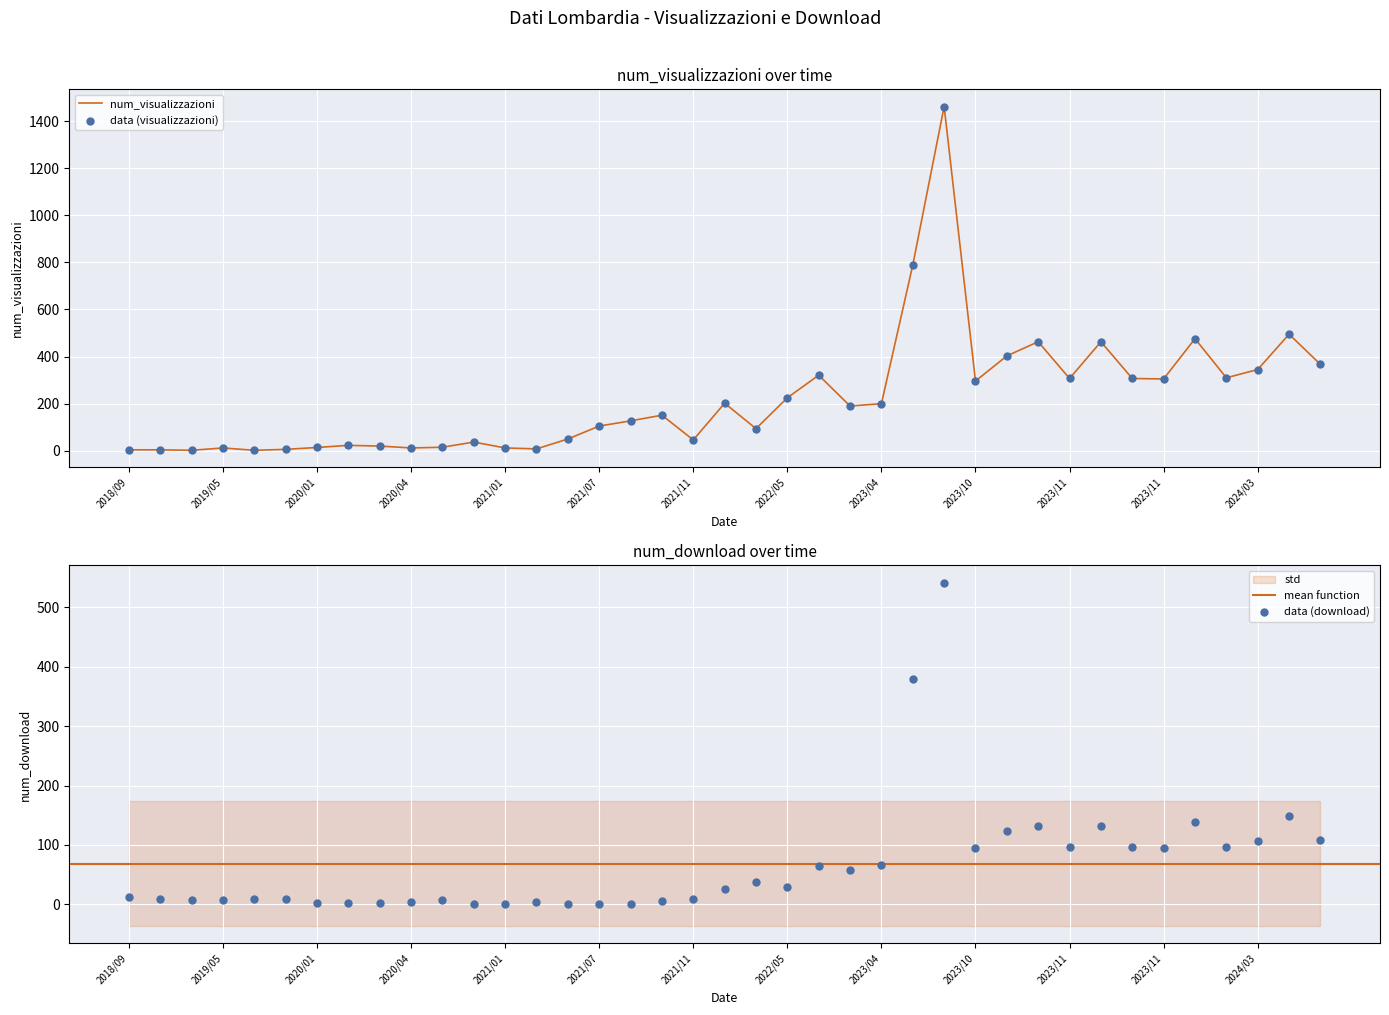

Which series has the widest spread of Y values?

num_visualizzazioni